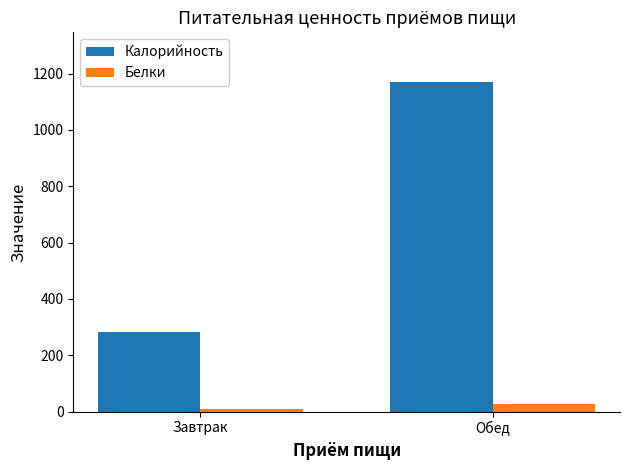

What is the average value of the Калорийность series?

726